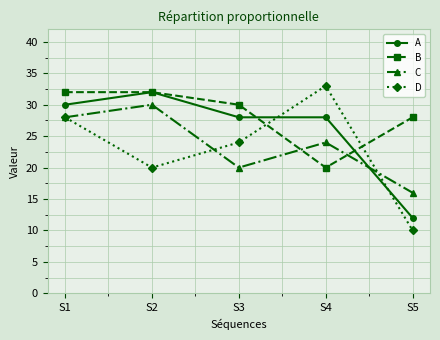

What is the value of the B point at the 4th from the left?

20